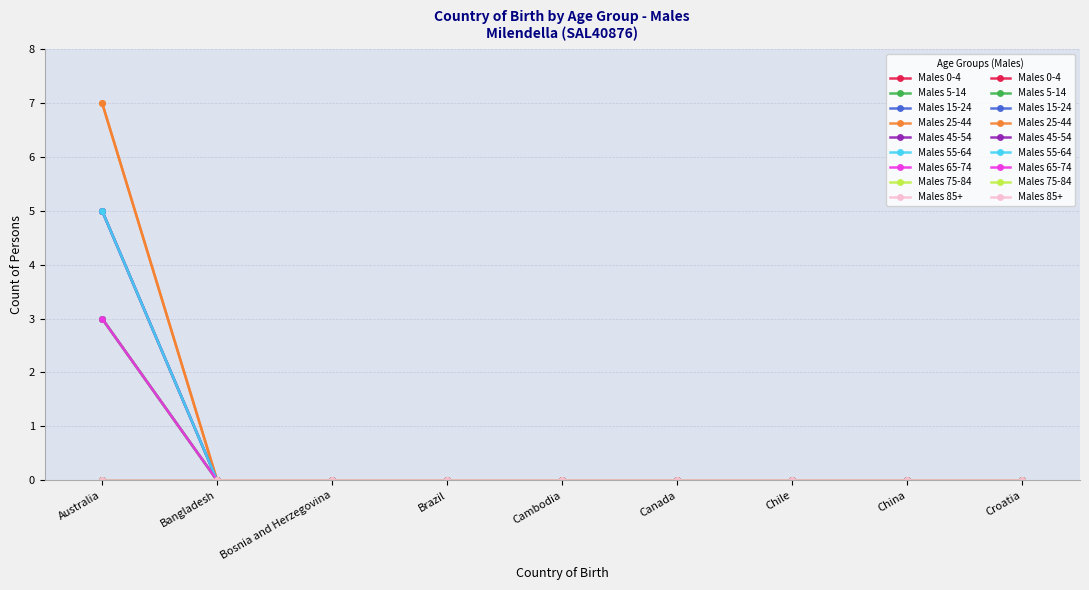

At Australia, list the series in order from smallest to largest.

Males 5-14, Males 65-74, Males 45-54, Males 55-64, Males 25-44